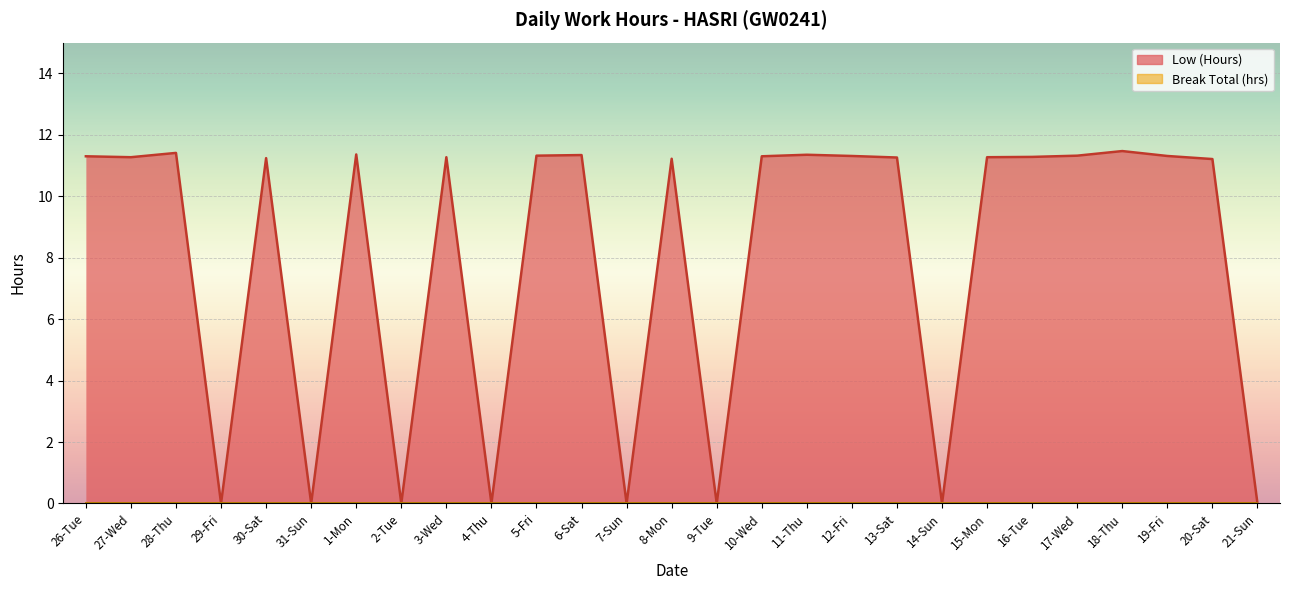

True or false: the data shows 2.7 at 16-Tue.

False